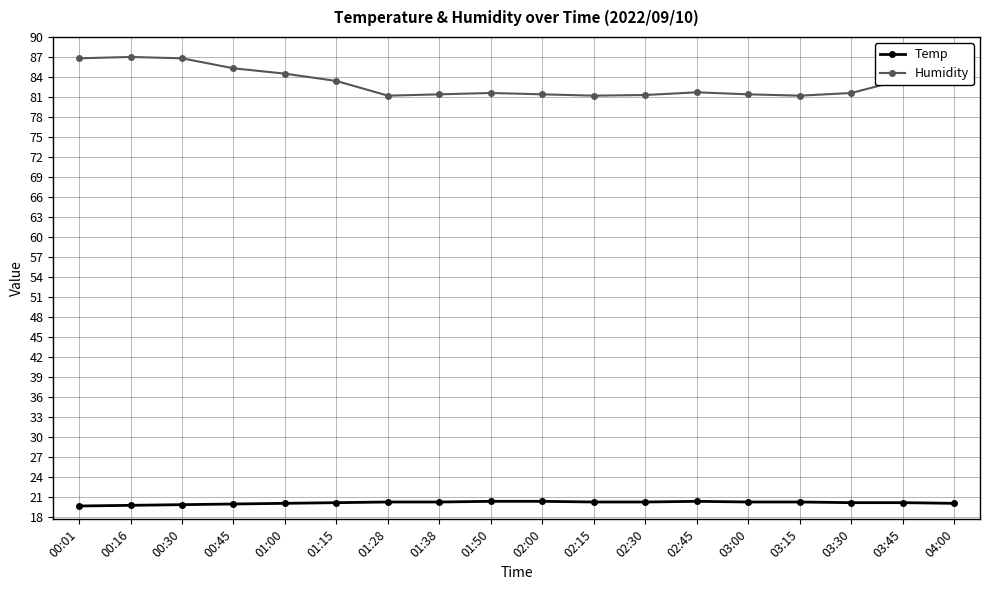

True or false: Temp and Humidity cross at least once.

False